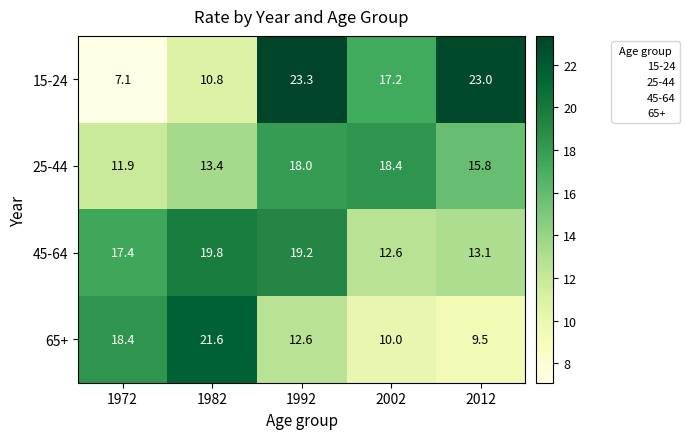

List the series in order of their peak value, lowest first.

25-44, 45-64, 65+, 15-24